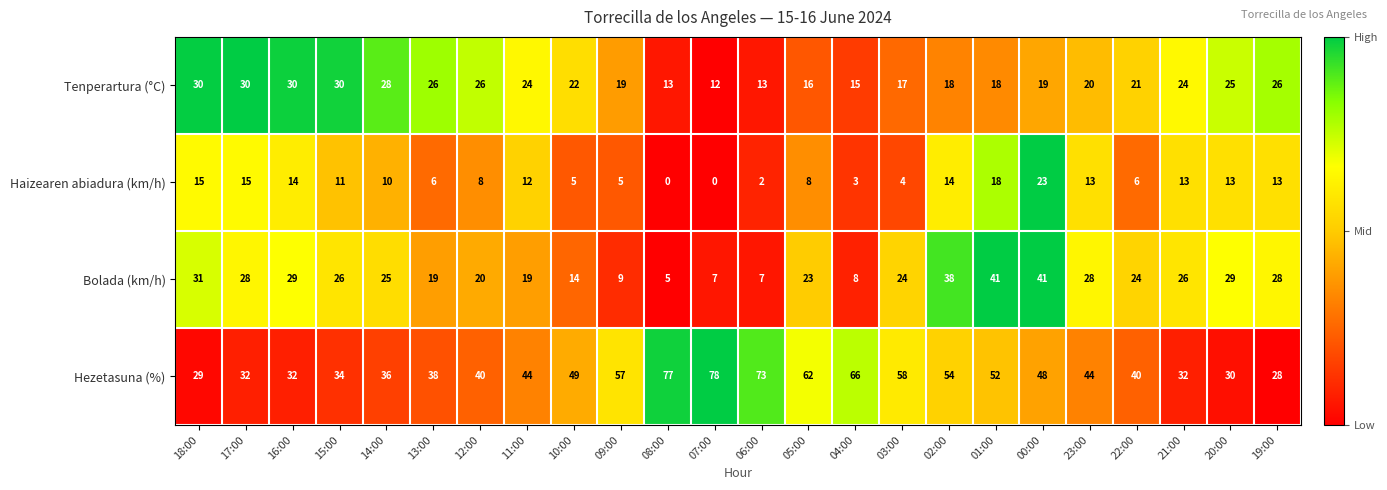

At which category is the sum across all series the highest?

00:00